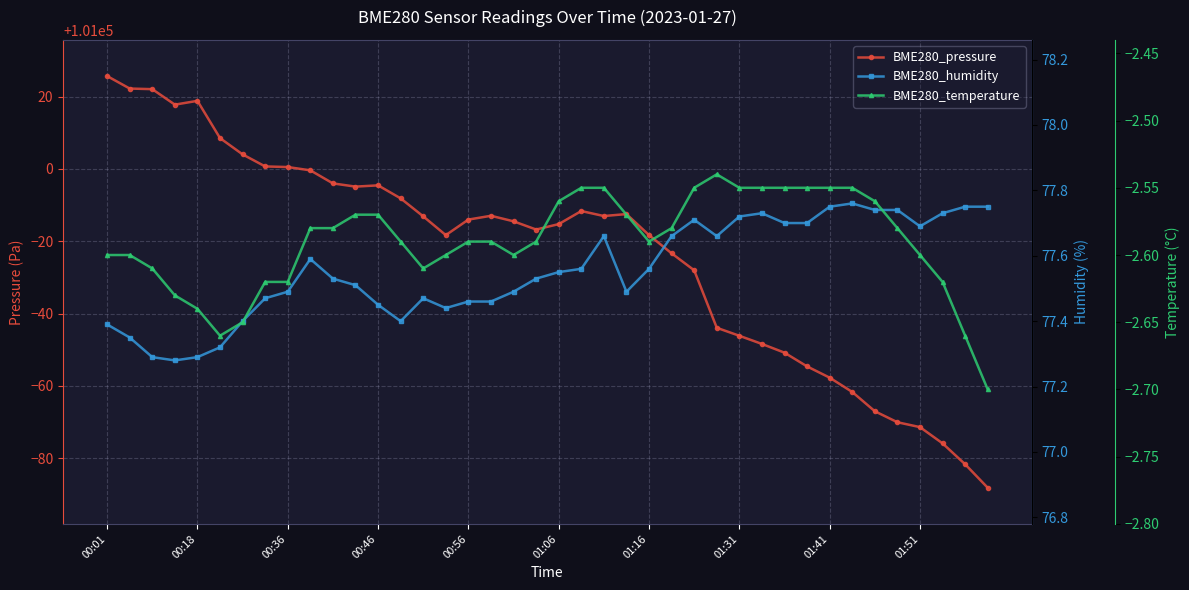

True or false: BME280_temperature and BME280_humidity intersect in this chart.

False